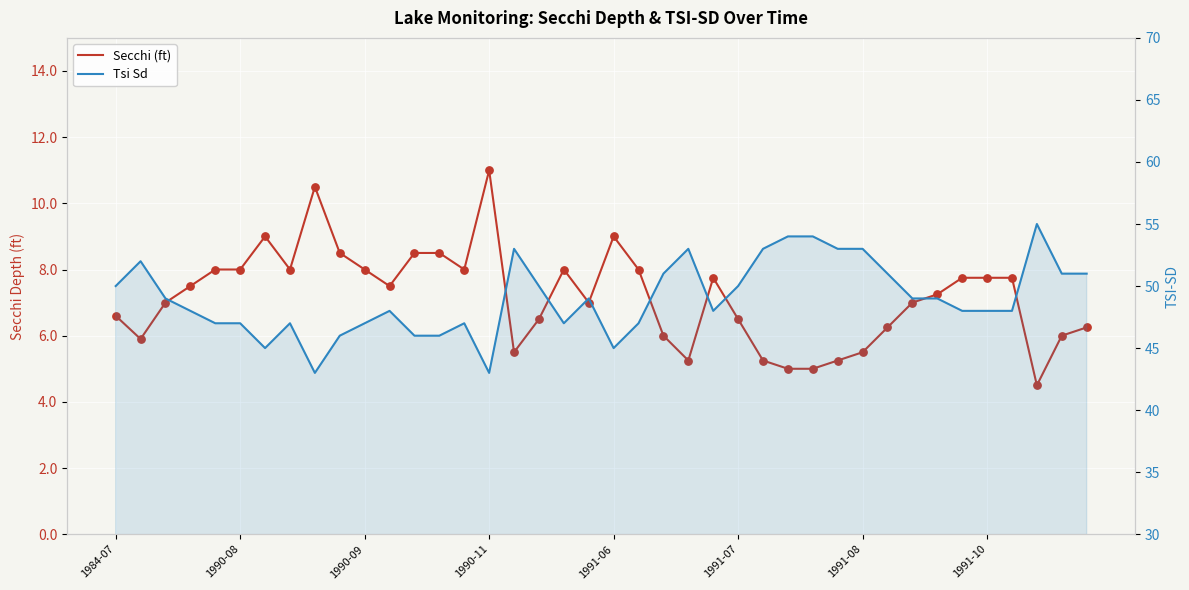

Which series contains the highest Y value?

Tsi Sd